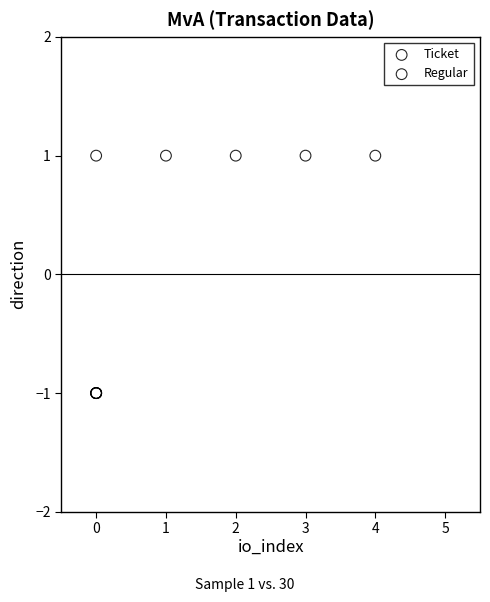

Which series reaches the maximum Y coordinate?

Regular